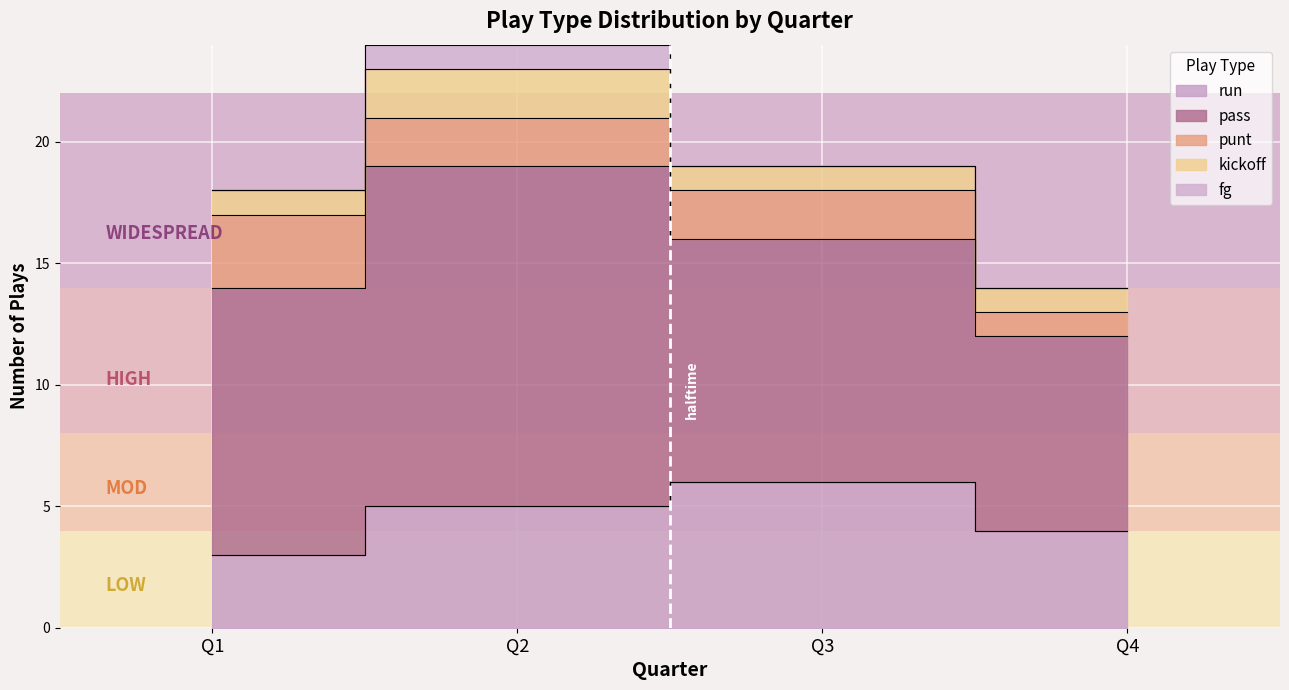

What are all the series names shown in the legend?

run, pass, punt, kickoff, fg